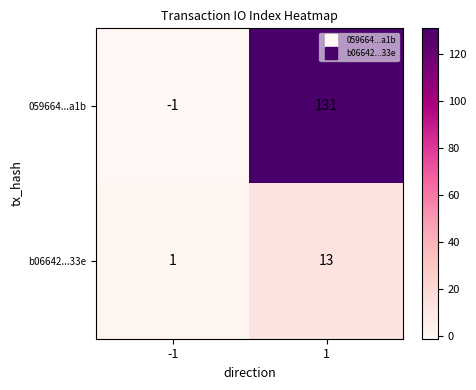

What is the approximate value of 059664...a1b at 1, to the nearest 5?

130